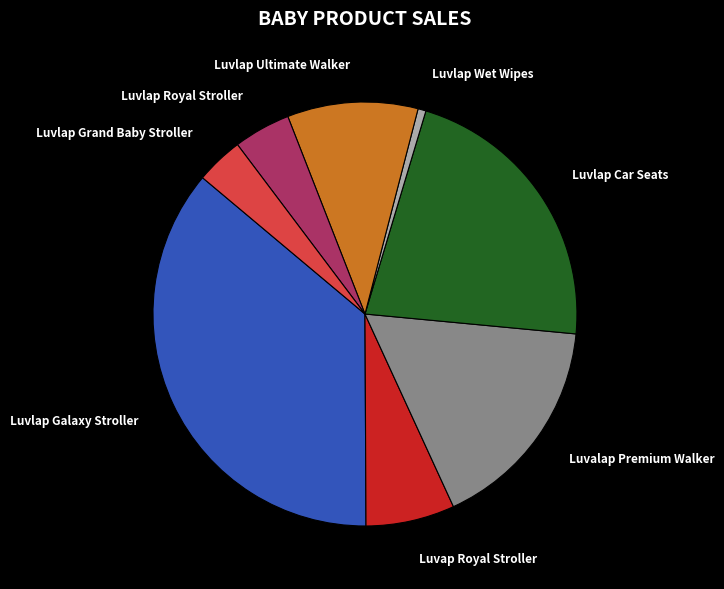

Does Luvlap Ultimate Walker account for over 50% of the chart?

No